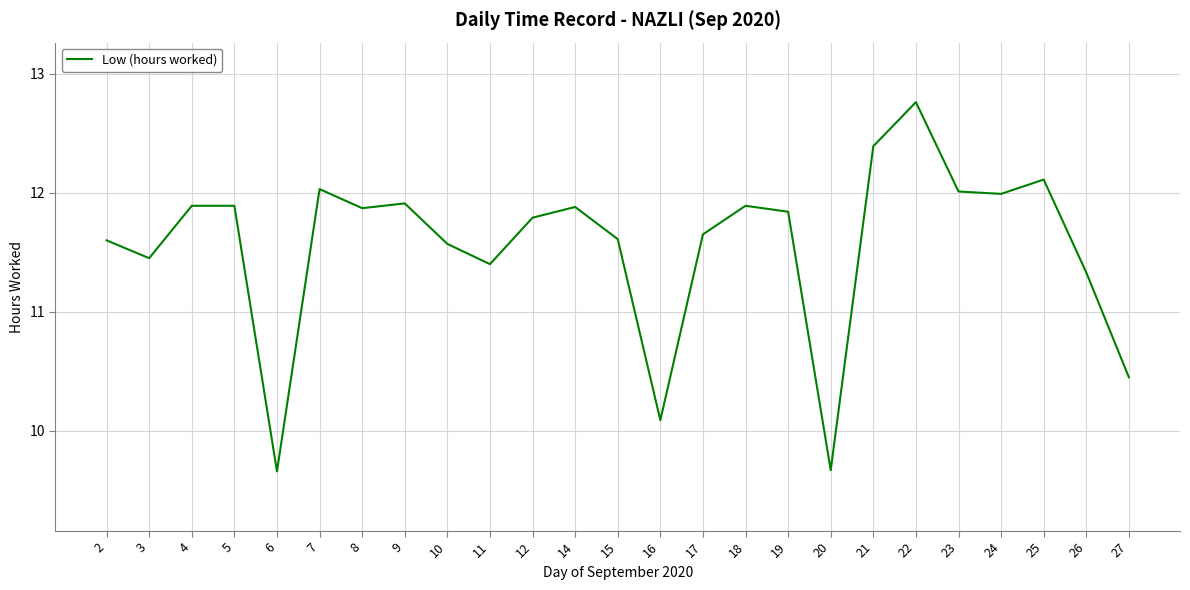

What is the difference between the values at 26 and 19?

0.5